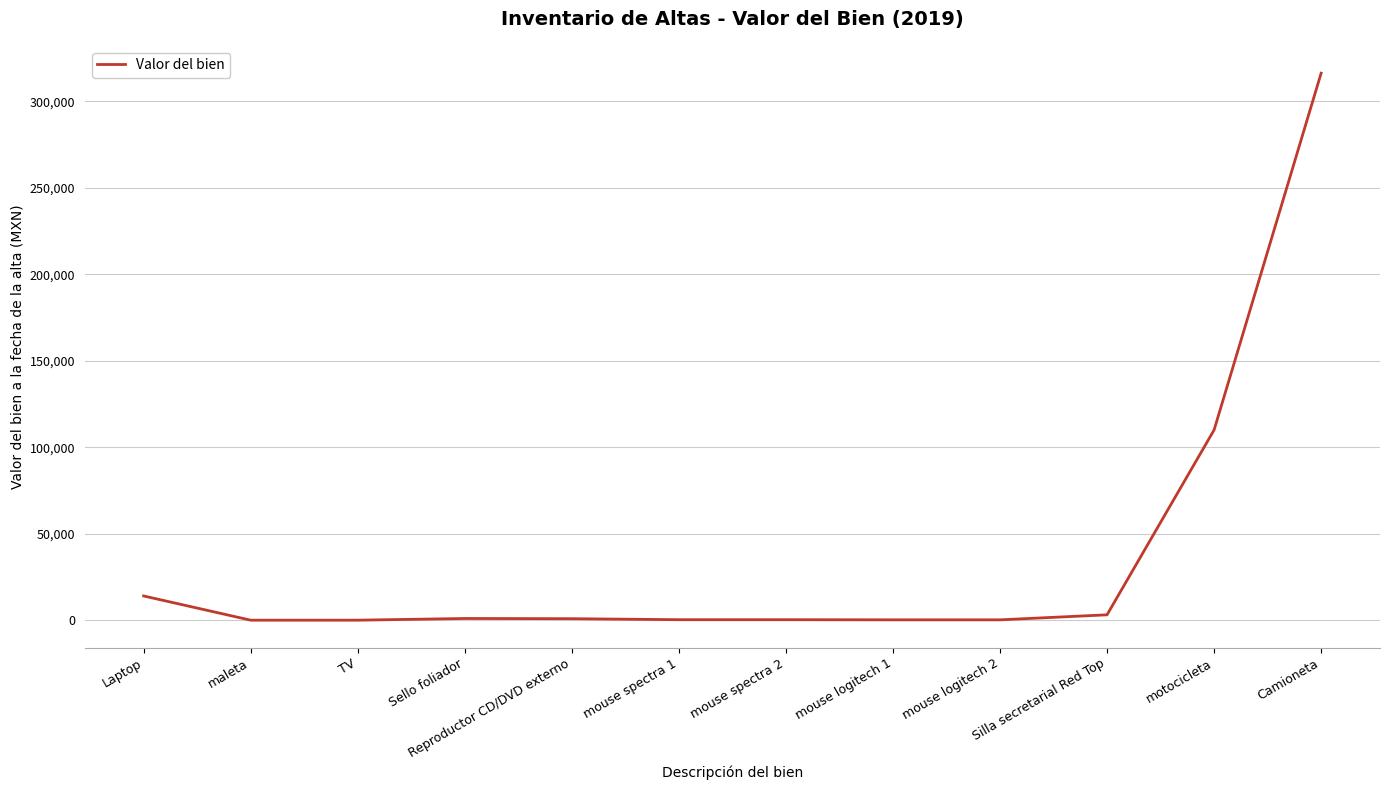

Which has a higher value, mouse logitech 1 or motocicleta?

motocicleta